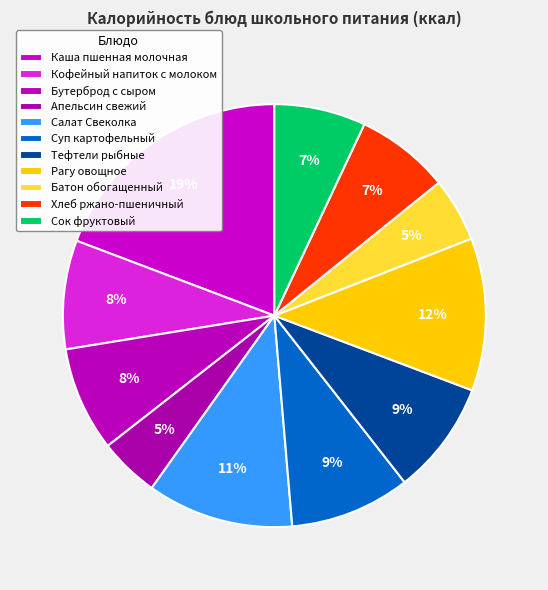

How many slices are in this pie chart?

11